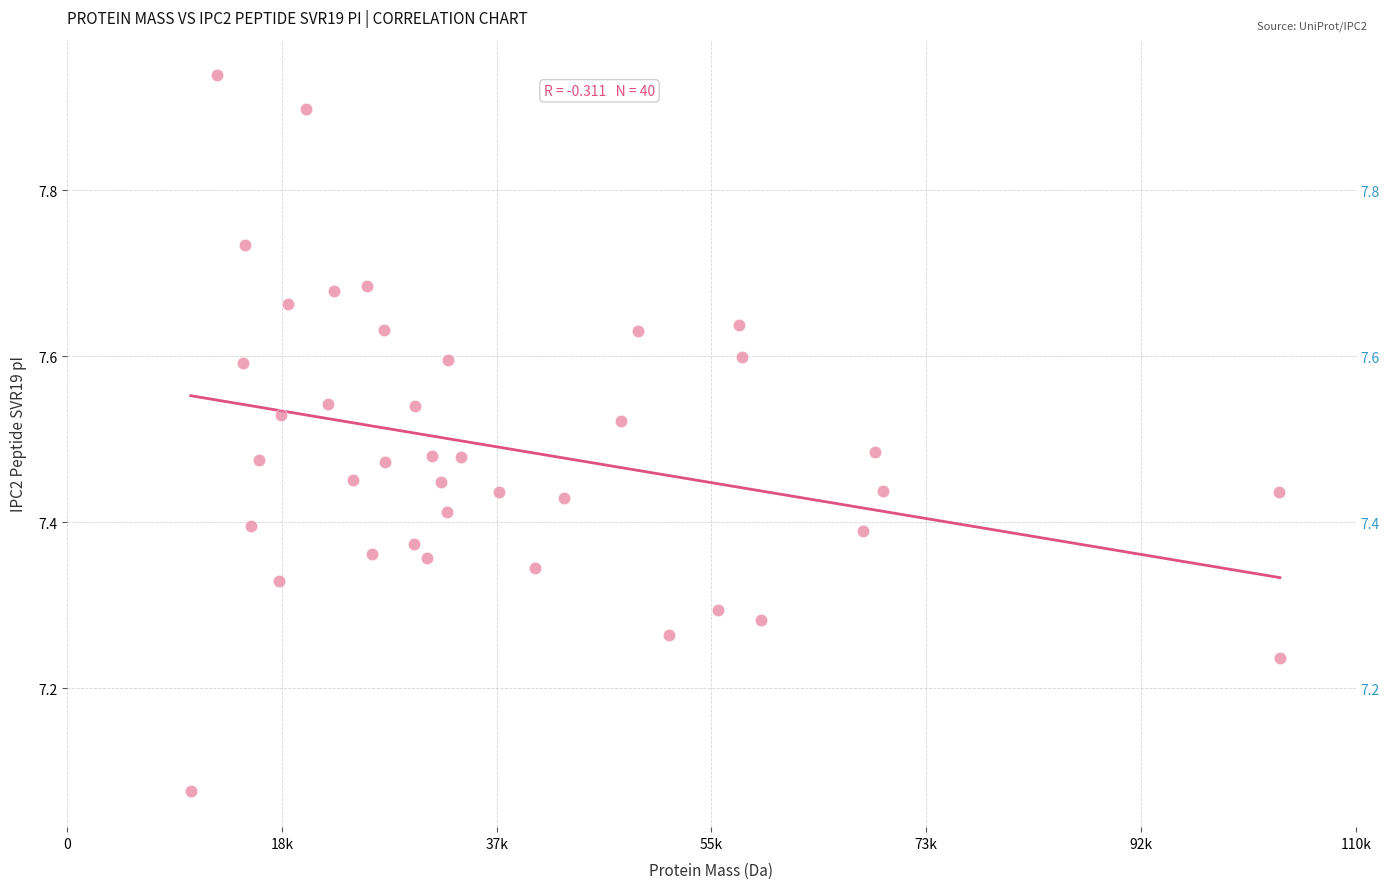

What is the range of X values (max minus min)?

92954.9